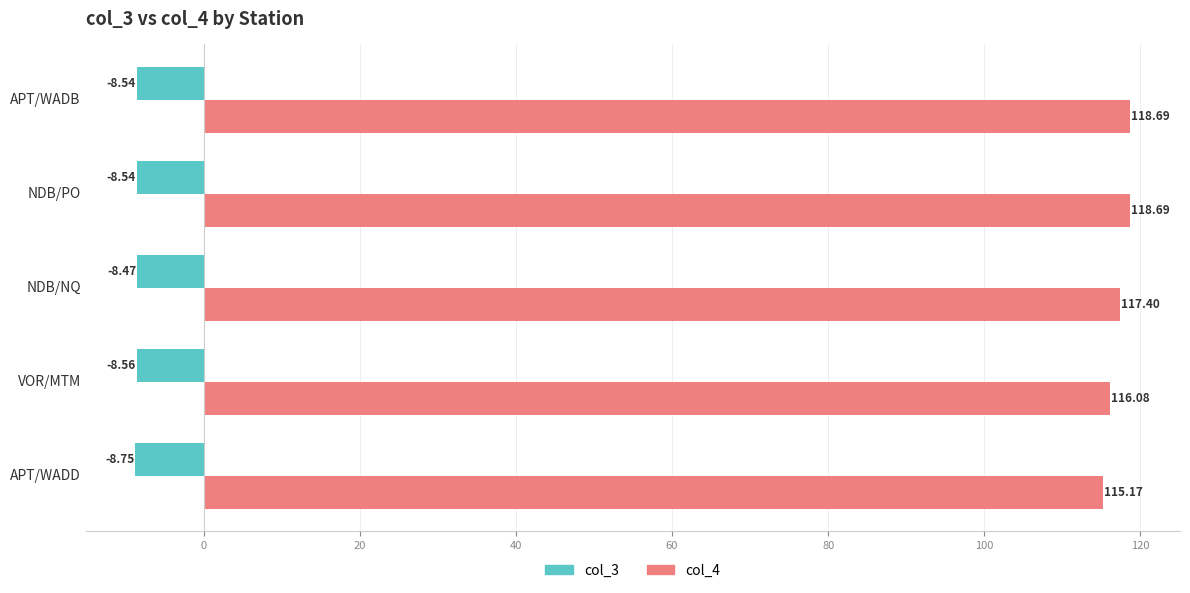

Where is col_3 nearest to the value -8?

NDB/NQ